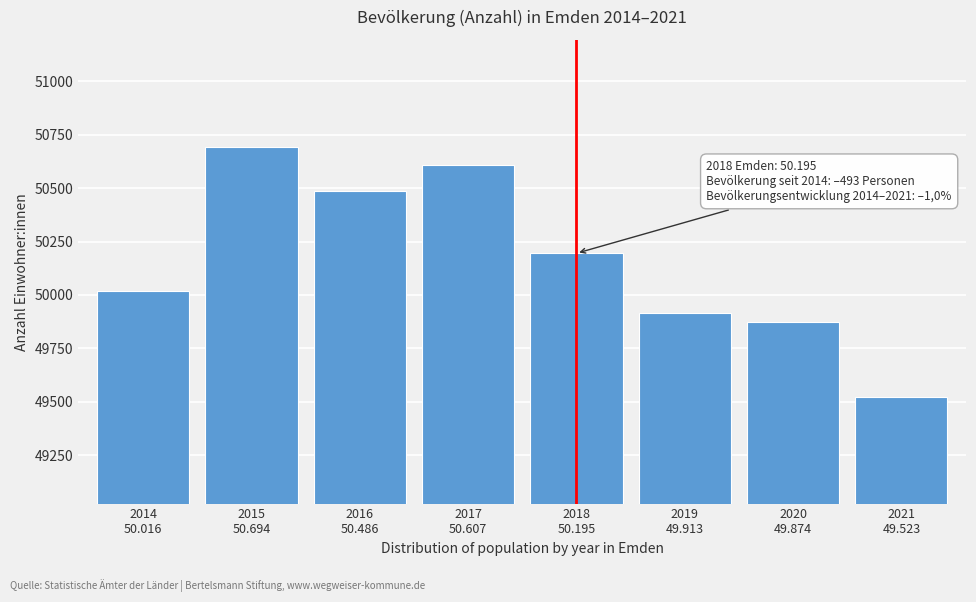

Reading left to right, list all the values displayed in this chart.

50016	50694	50486	50607	50195	49913	49874	49523